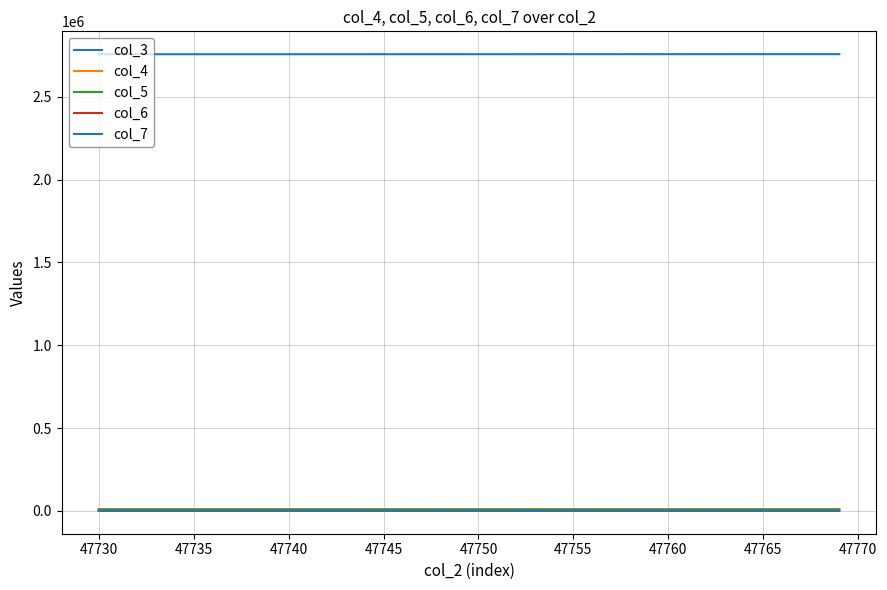

How many lines are shown in the chart?

5